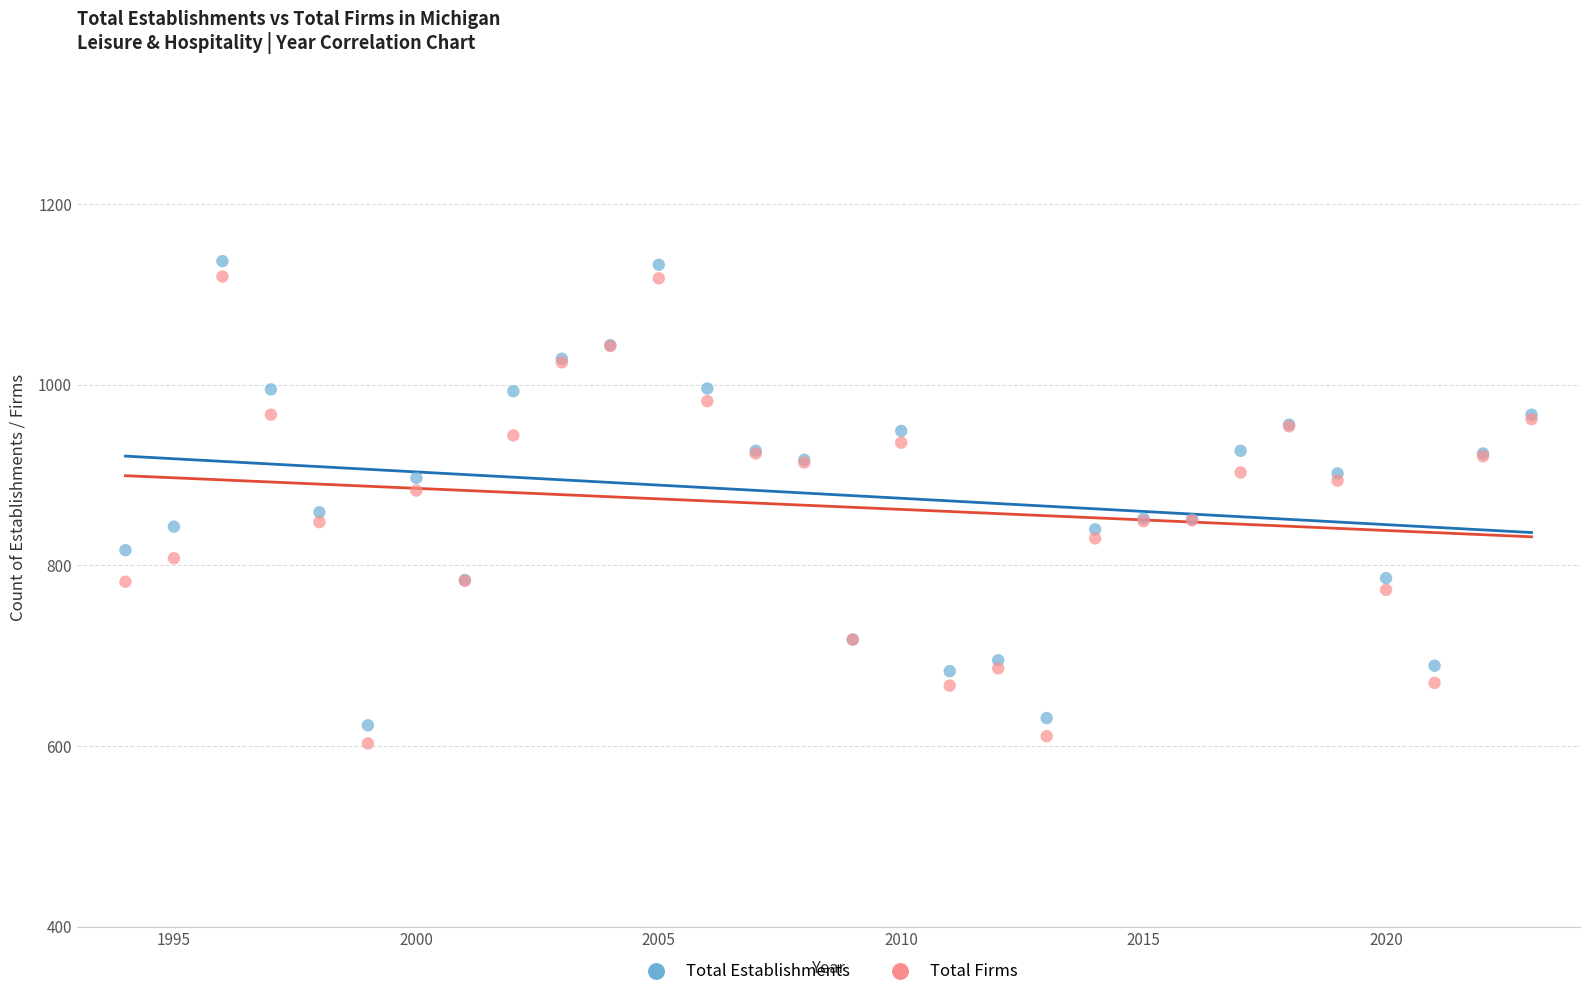

What is the X range (max minus min) for the scatter plot?

29